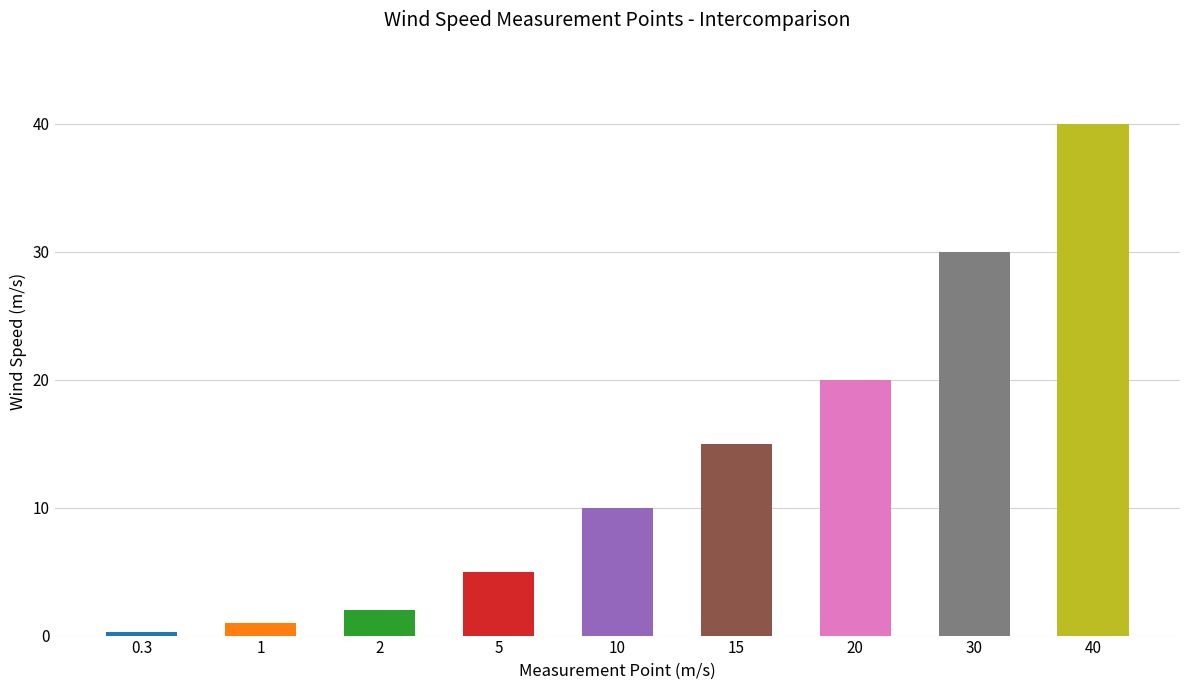

Which has a higher value, 0.3 or 10?

10